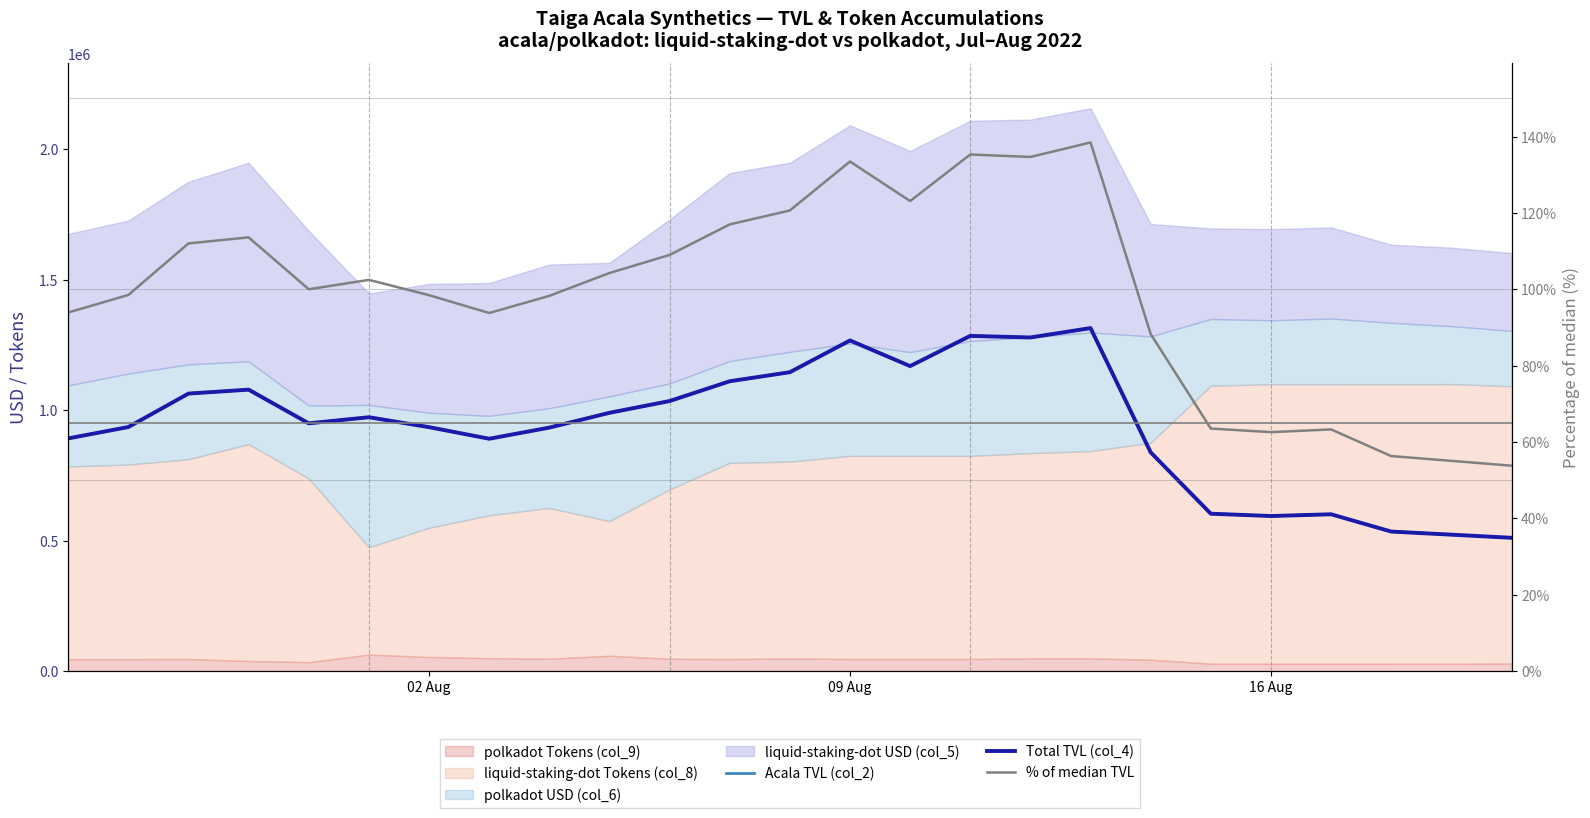

What is the maximum value for % of median TVL?

138.5